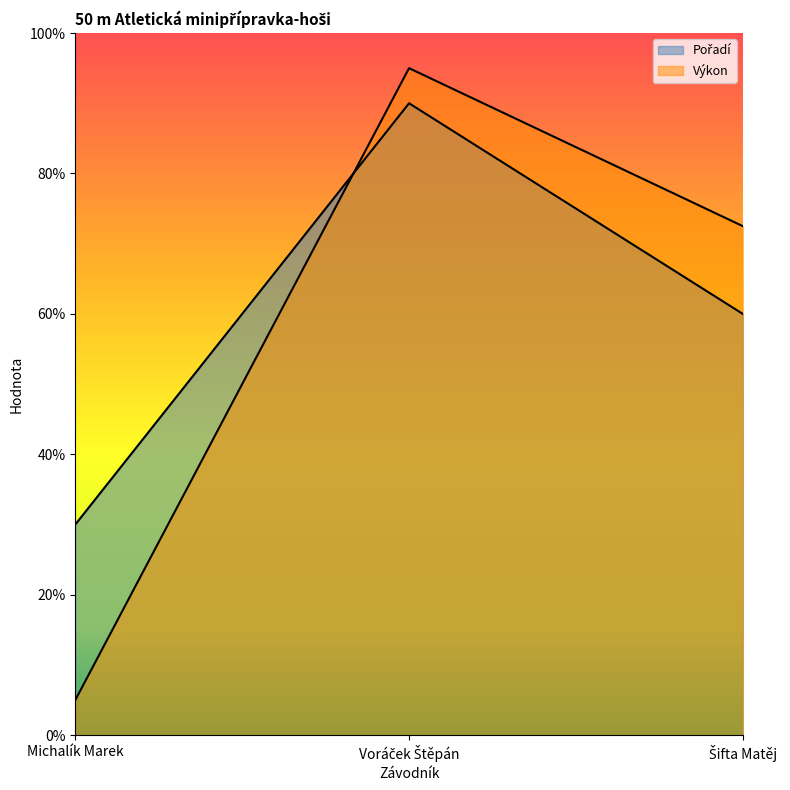

What are all the series names shown in the legend?

Pořadí, Výkon